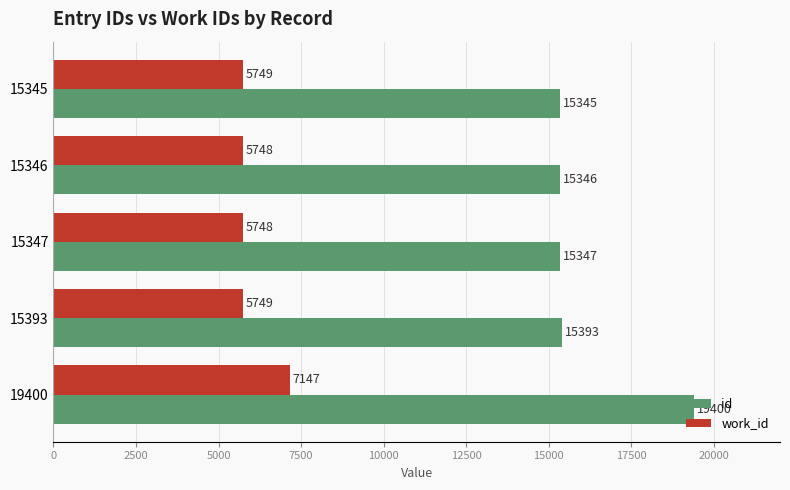

What is the spread (max minus min) of values at 15345?

9596